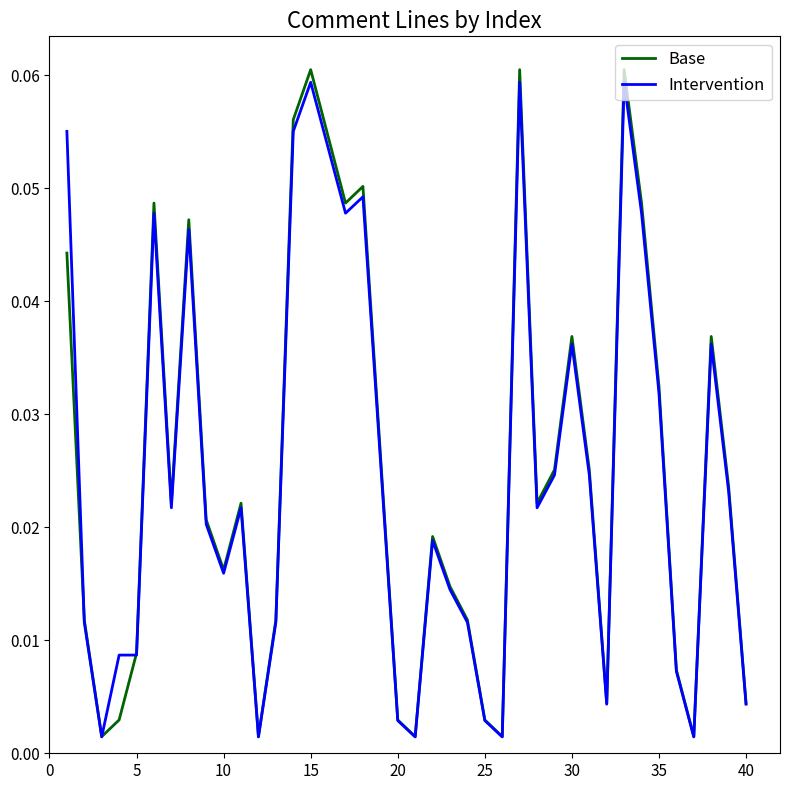

Which series has the widest spread of values?

Base